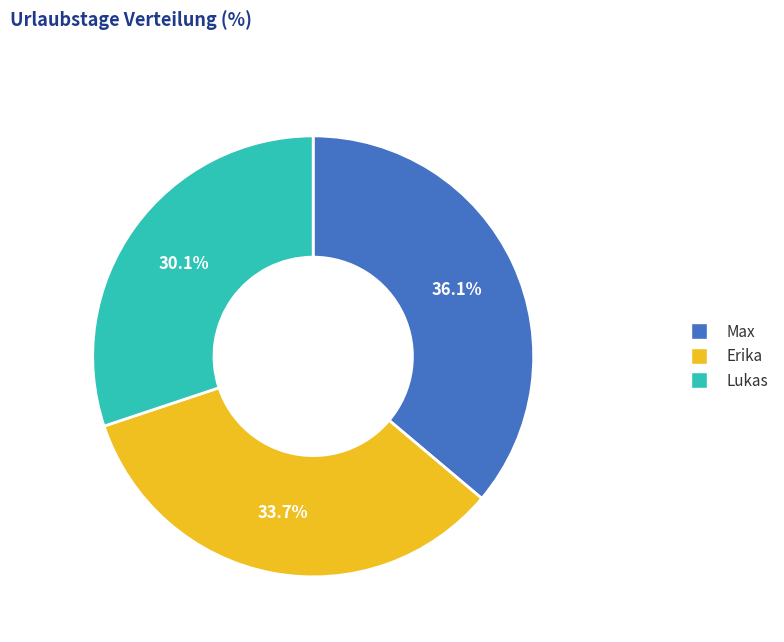

What percentage is the Max slice, to the nearest percent?

36%